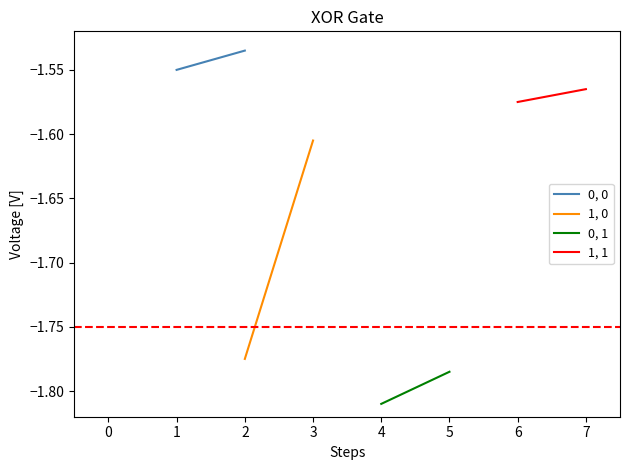

Reading right to left, what are all the values shown in this chart?

0, 0: -1.5	-1.6
1, 0: -1.6	-1.8
0, 1: -1.8	-1.8
1, 1: -1.6	-1.6